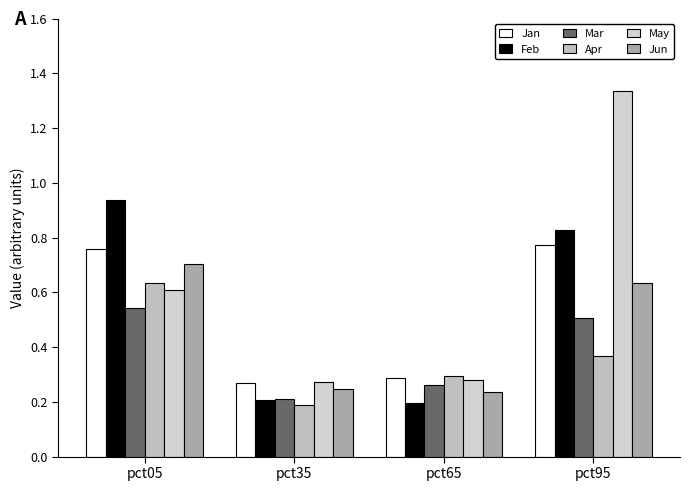

At which category does the chart reach its peak across all series?

pct95